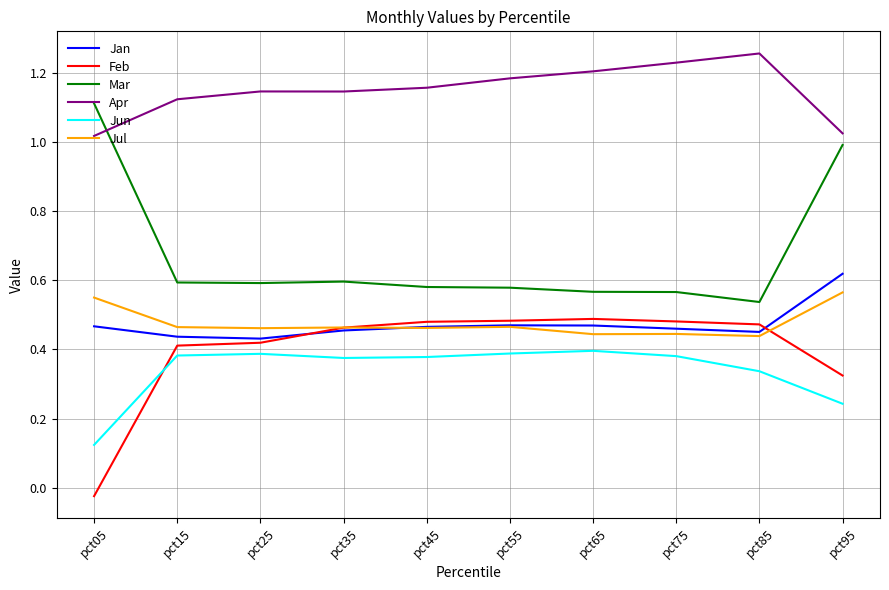

True or false: Jun and Feb cross at least once.

True